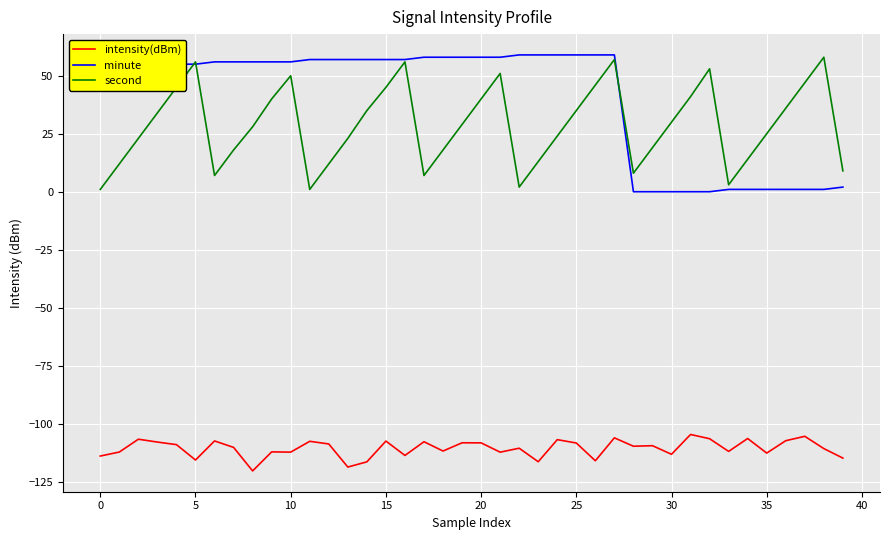

What is the average value of the second series?

28.8